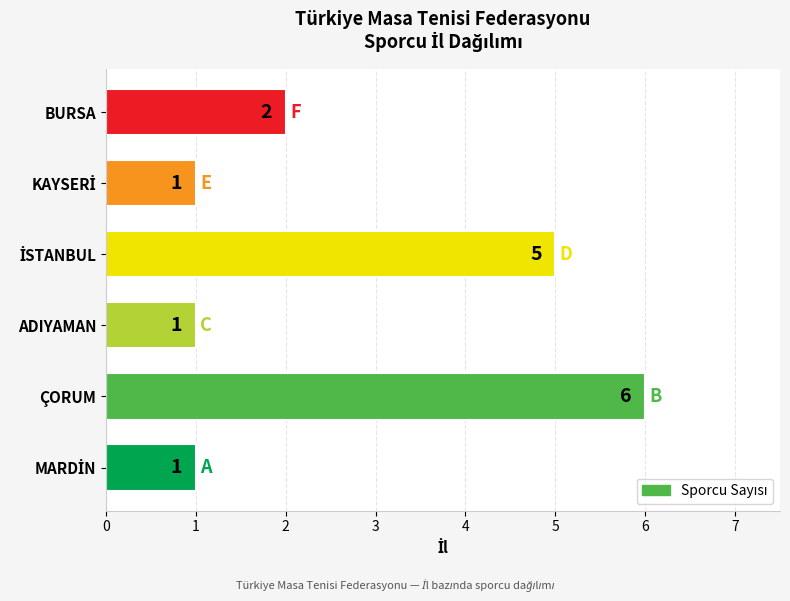

Between ÇORUM and BURSA, which is larger?

ÇORUM